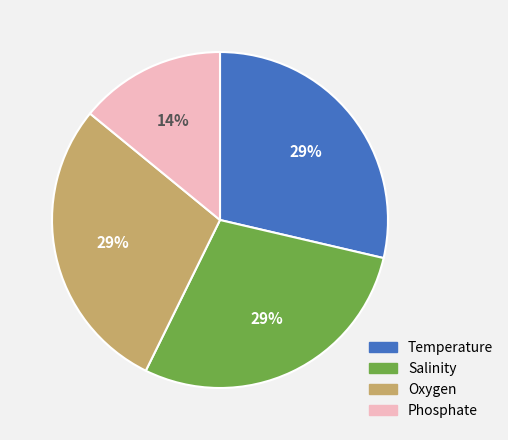

To the nearest percent, what percentage of the pie is Temperature?

29%